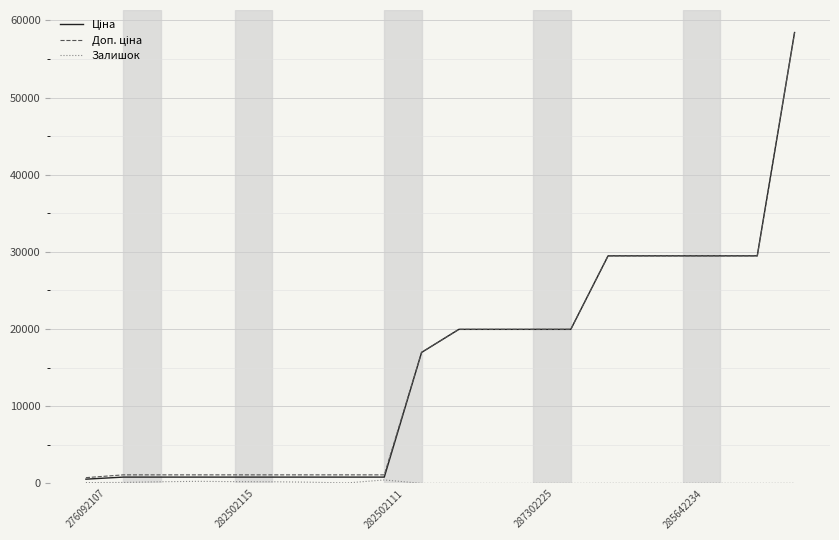

What is the greatest value displayed?

58426.5